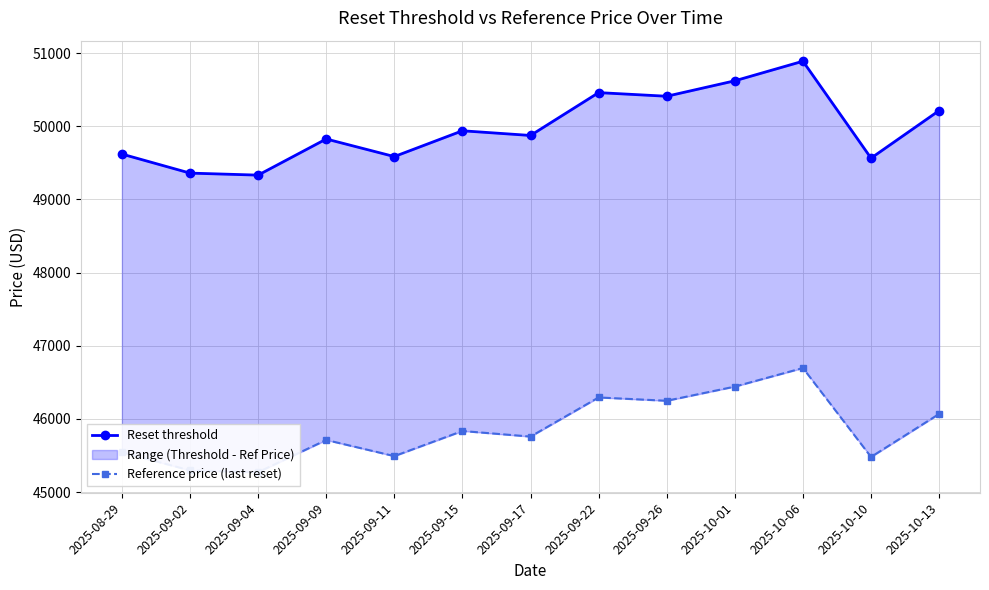

Reading left to right, transcribe all the data shown in this chart.

Reset threshold: 49619.3	49359.1	49331.5	49825.4	49585.0	49937.6	49873.6	50459.1	50409.5	50620.8	50888.3	49563.5	50213.7
Reference price (last reset): 45544.9	45295.8	45271.2	45711.3	45490.9	45834.2	45757.9	46292.8	46247.3	46441.1	46695.0	45479.6	46067.6